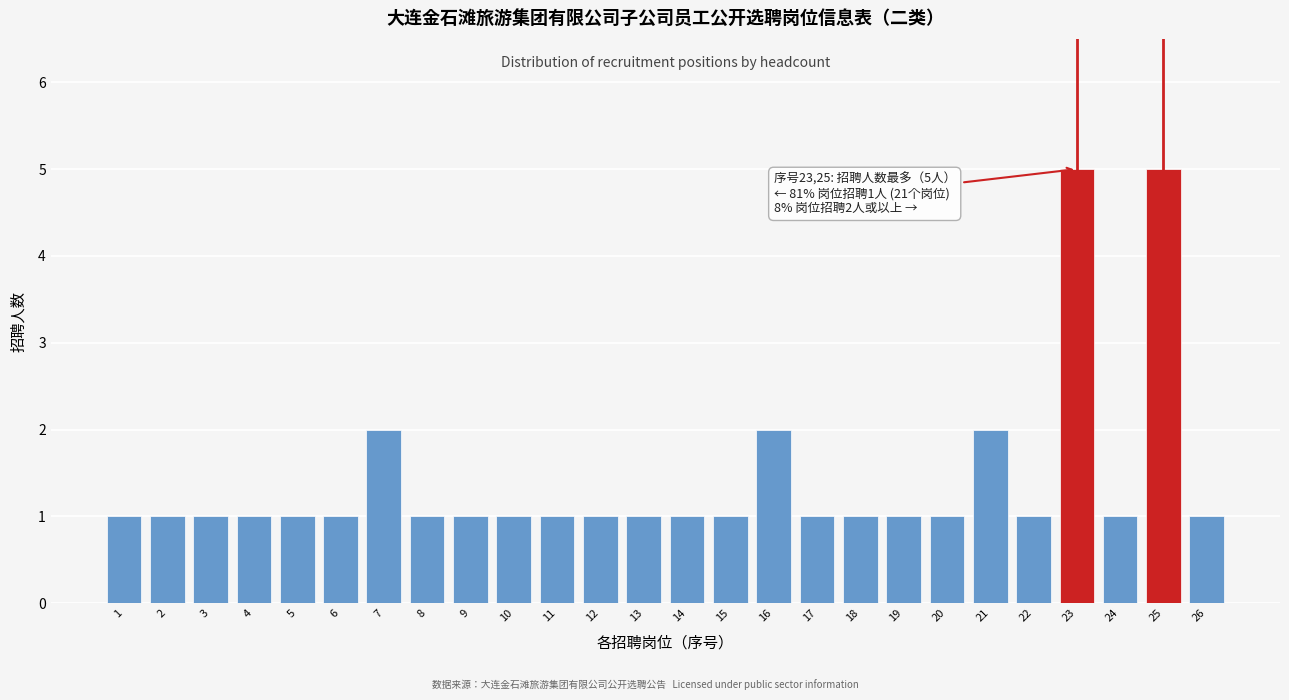

Reading left to right, transcribe all the data shown in this chart.

1=1	2=1	3=1	4=1	5=1	6=1	7=2	8=1	9=1	10=1	11=1	12=1	13=1	14=1	15=1	16=2	17=1	18=1	19=1	20=1	21=2	22=1	23=5	24=1	25=5	26=1